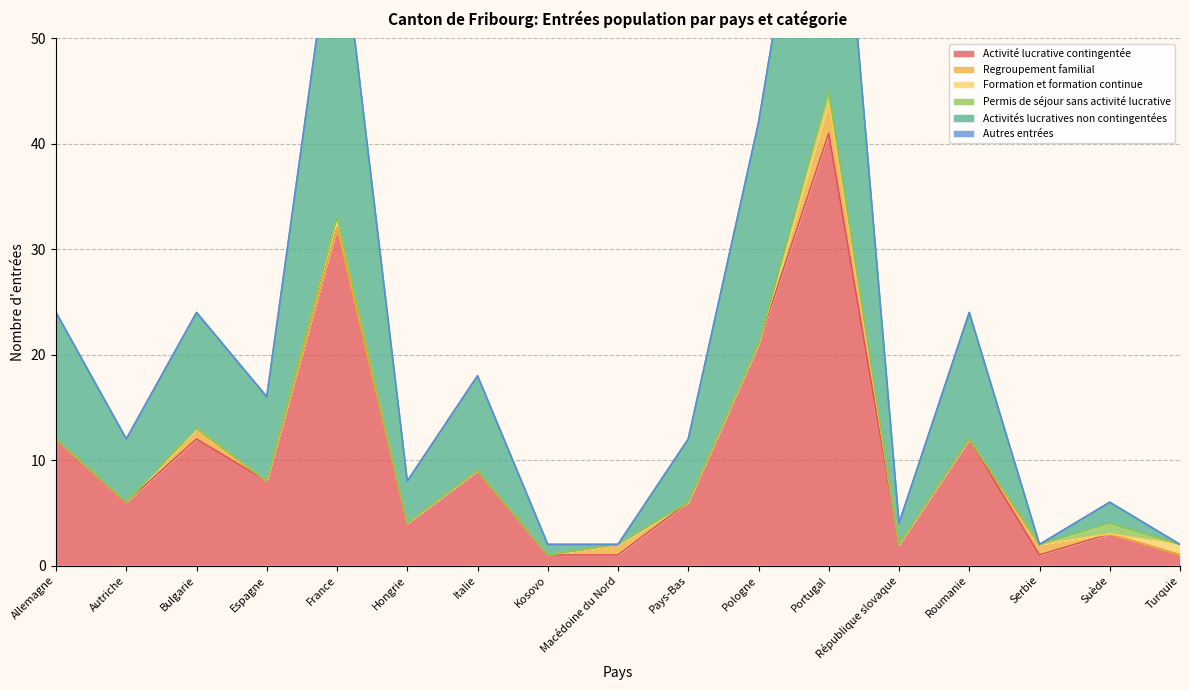

How many lines are shown in the chart?

6